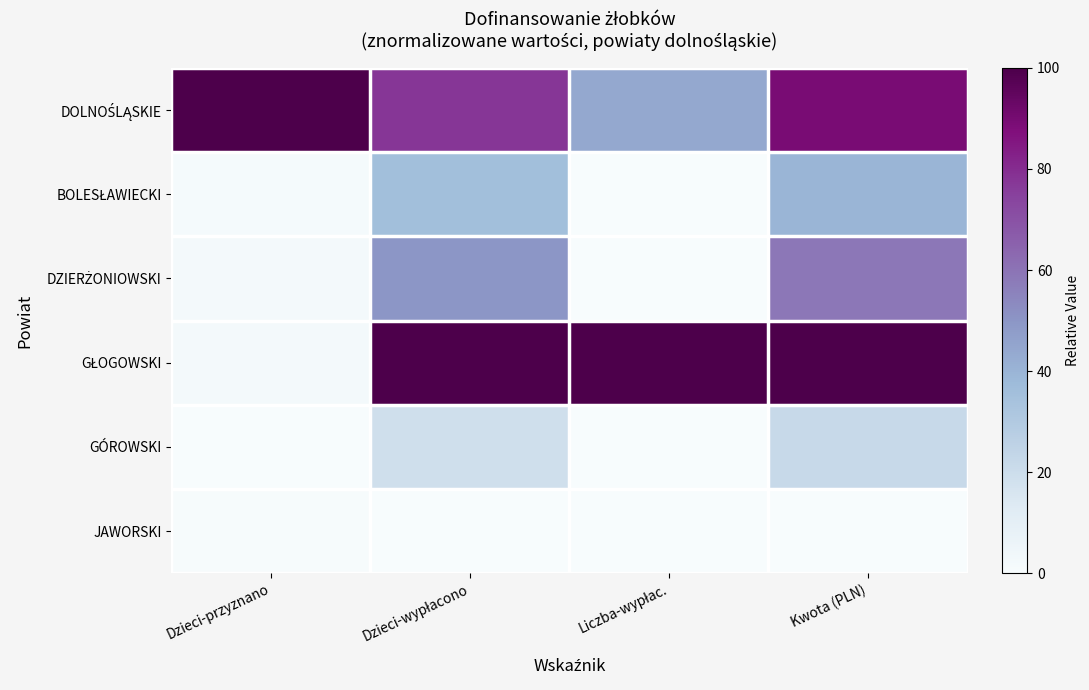

Which category has the lowest value across all series?

Liczba-wypłac.